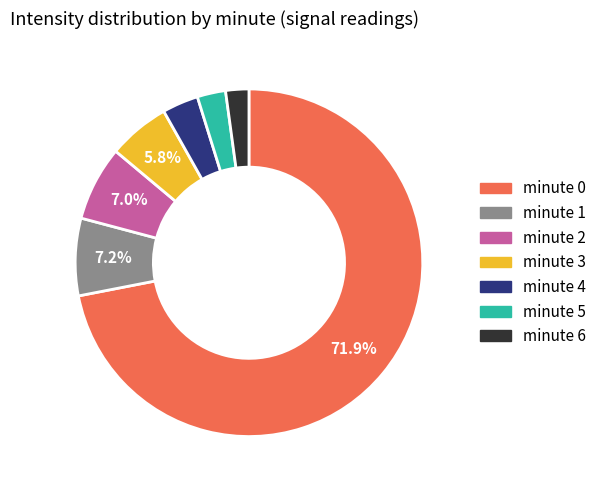

How many slices are in this pie chart?

7